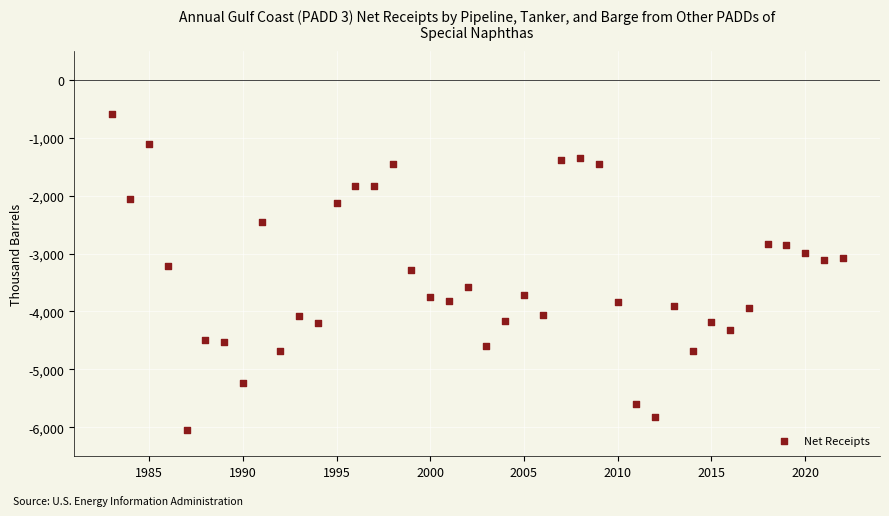

What is the range of X values (max minus min)?

39.0